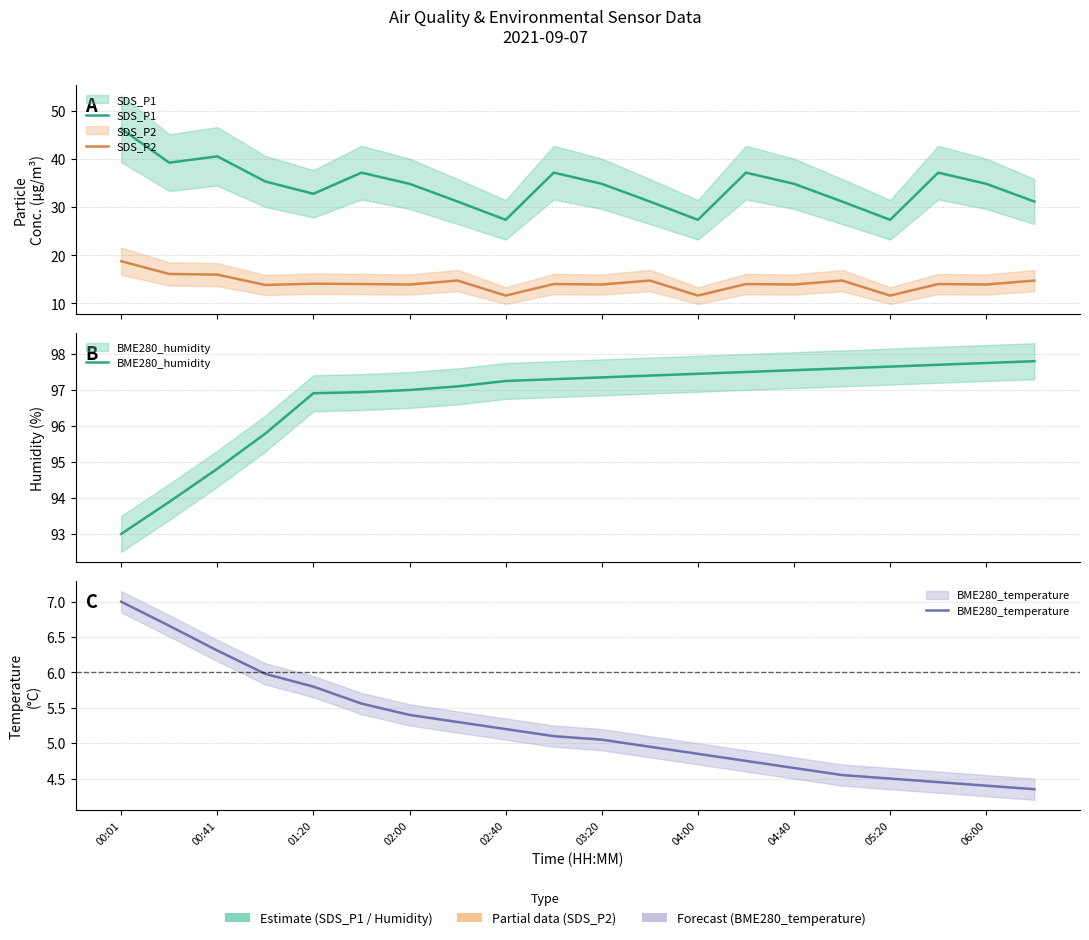

At which label does SDS_P1 first exceed 34?

00:01